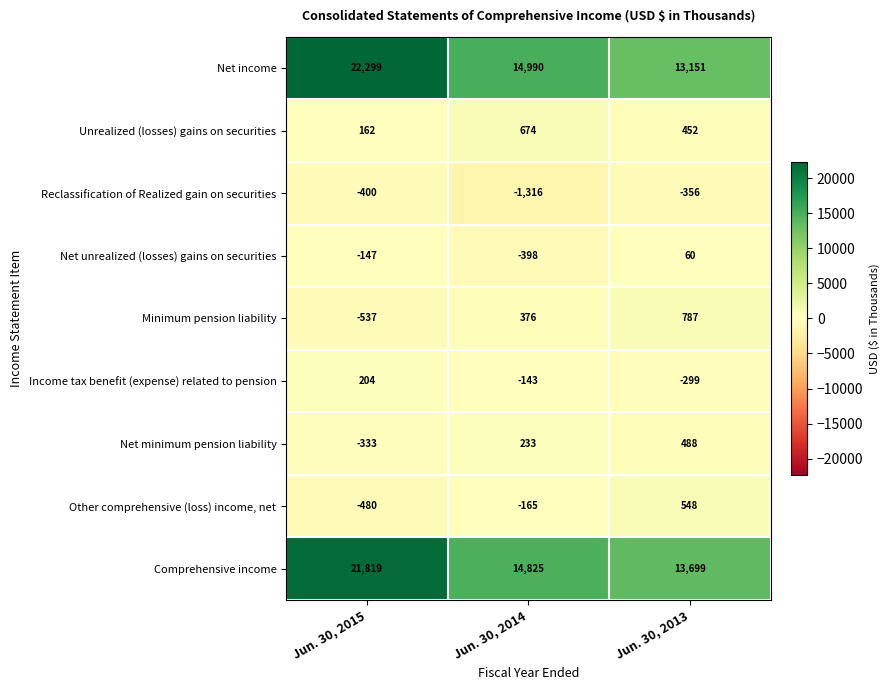

How many categories are shown in the chart?

3